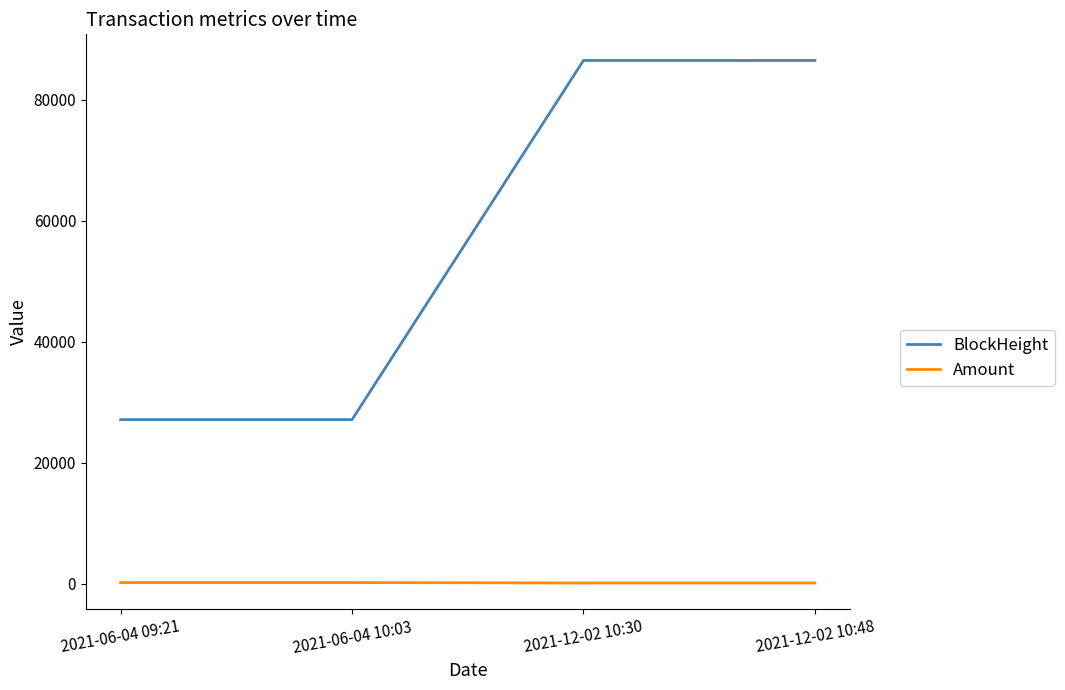

Rank the series by their average value, from highest to lowest.

BlockHeight, Amount